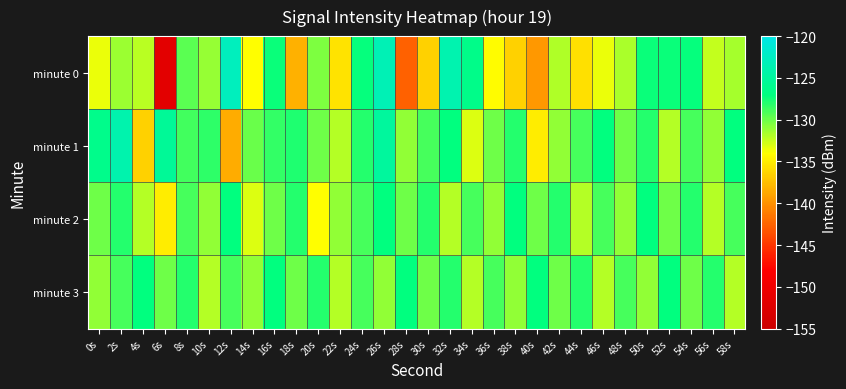

Which label corresponds to the smallest value in the chart?

6s